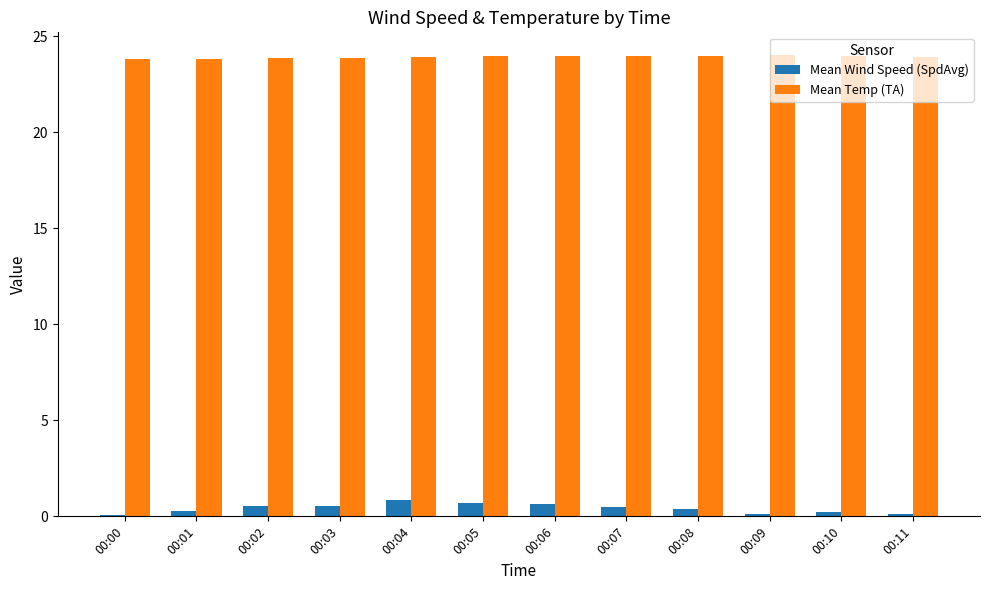

Which series has the largest total across all categories?

Mean Temp (TA)